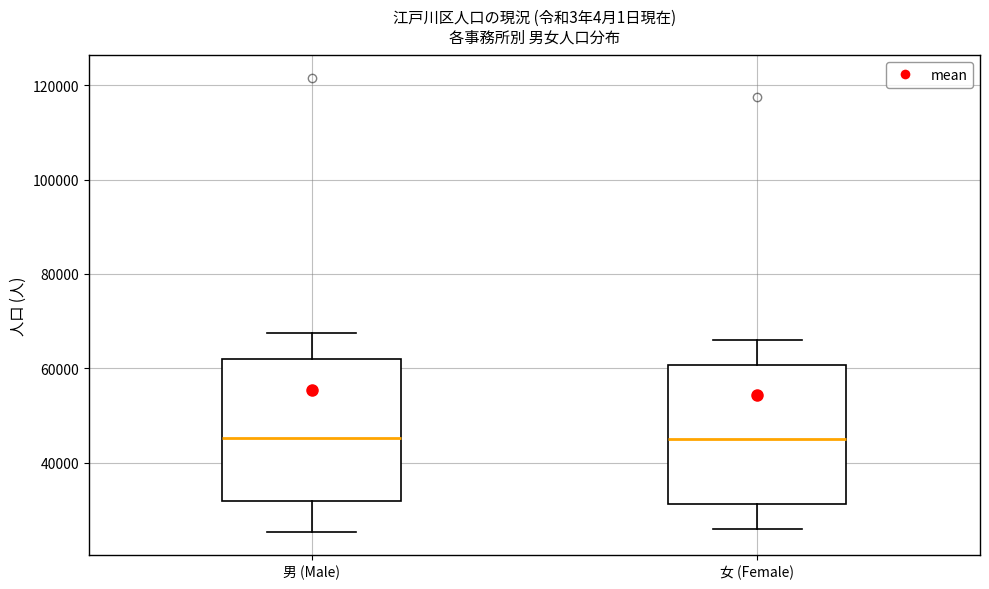

Reading left to right, transcribe this box plot: for each box, give where its median line is, the range the box spans, and where its two whiskers end, as read against the y-axis. The values are not printed on the chart, so give them approximately, as read against the axis.

男 (Male): median 46000, box 32000 to 62000, whiskers 26000 to 68000
女 (Female): median 44000, box 32000 to 60000, whiskers 26000 to 66000